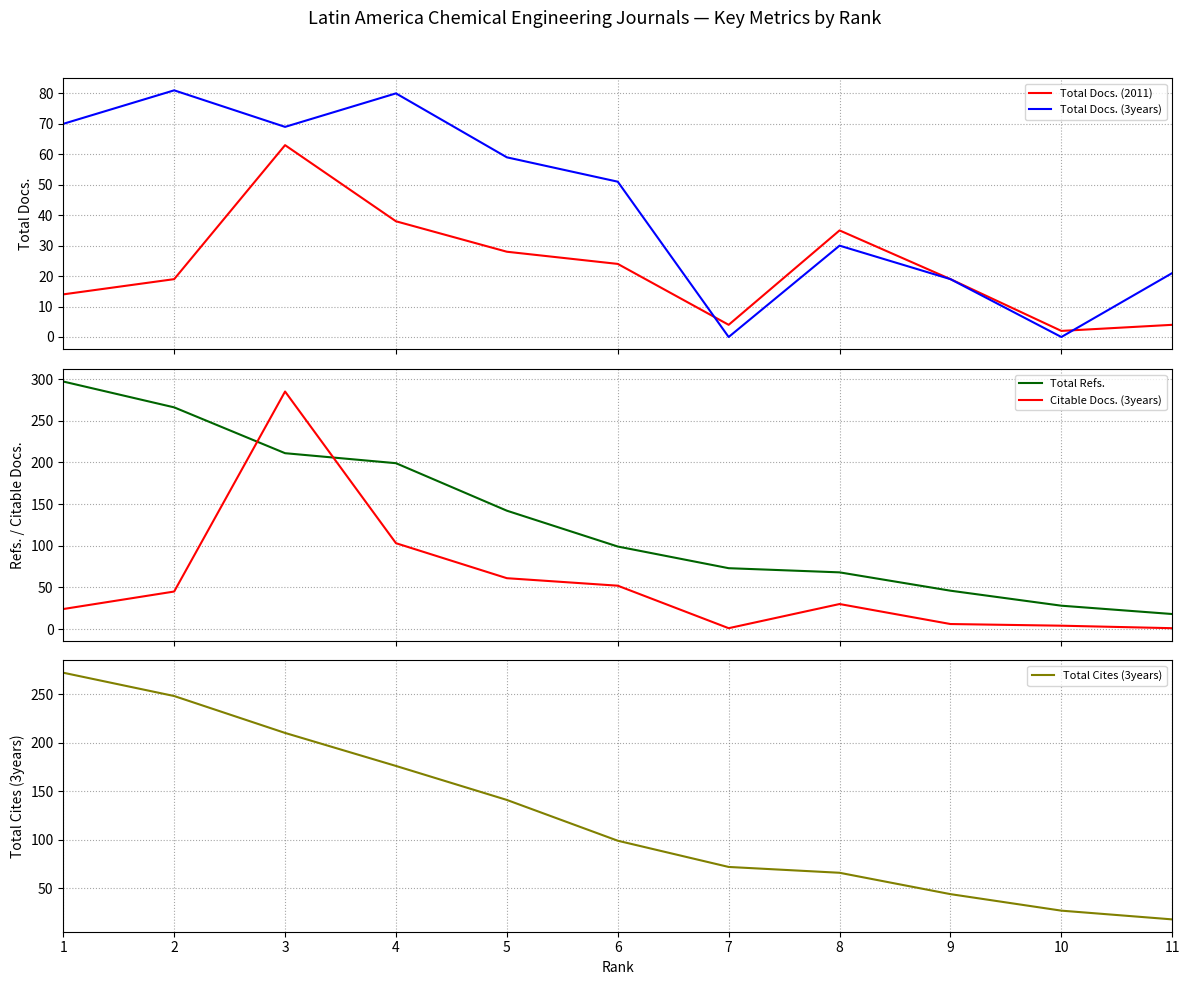

What is the spread (max minus min) of values at 7?

73